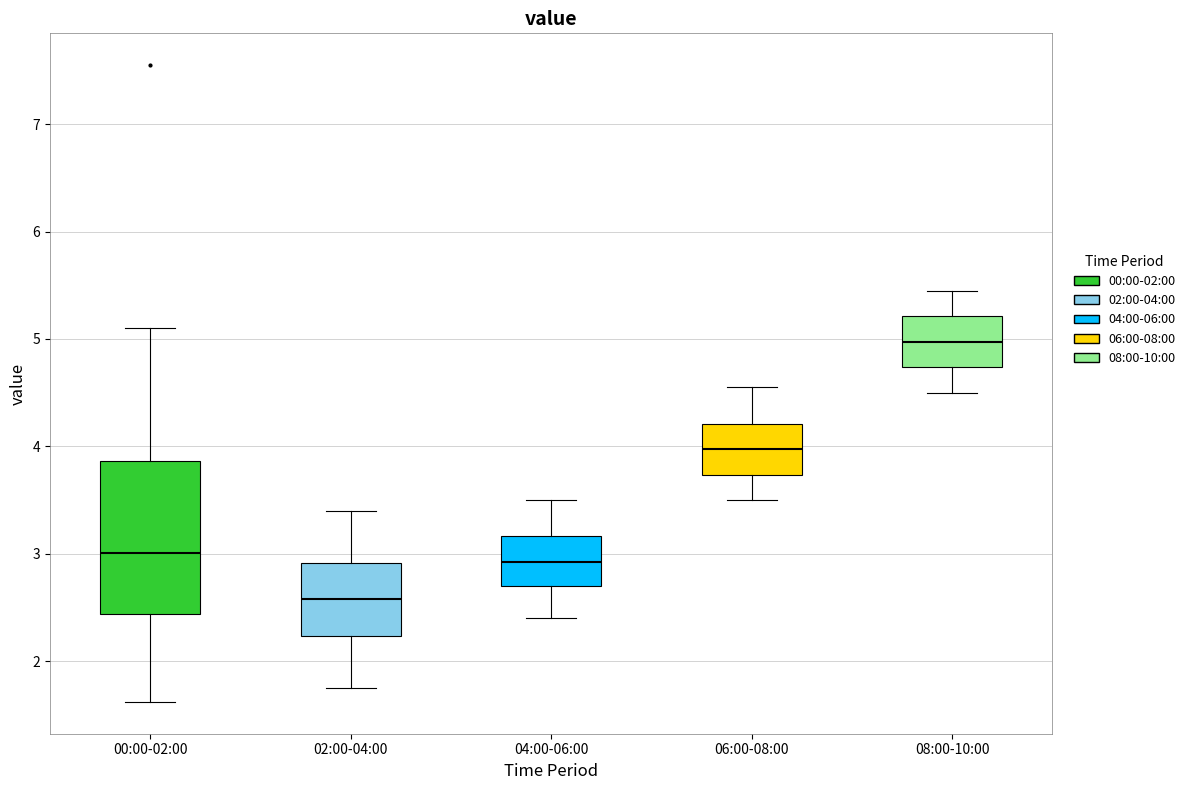

Where does the median line of the box for 06:00-08:00 sit on the y-axis? The values are not printed on the chart, so give them approximately, as read against the axis.

4.0